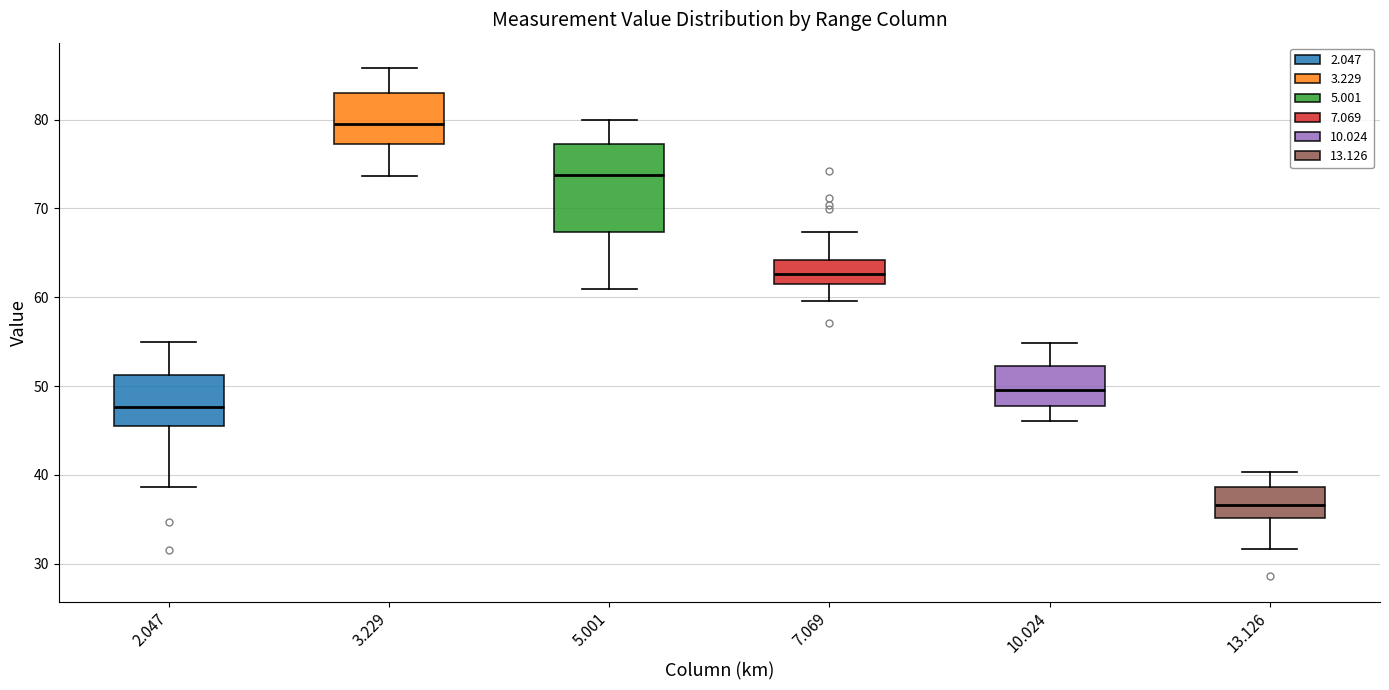

Reading left to right, transcribe this box plot: for each box, give where its median line is, the range the box spans, and where its two whiskers end, as read against the y-axis. The values are not printed on the chart, so give them approximately, as read against the axis.

2.047: median 48, box 46 to 51, whiskers 39 to 55
3.229: median 80, box 77 to 83, whiskers 74 to 86
5.001: median 74, box 67 to 77, whiskers 61 to 80
7.069: median 63, box 62 to 64, whiskers 60 to 67
10.024: median 50, box 48 to 52, whiskers 46 to 55
13.126: median 37, box 35 to 39, whiskers 32 to 40